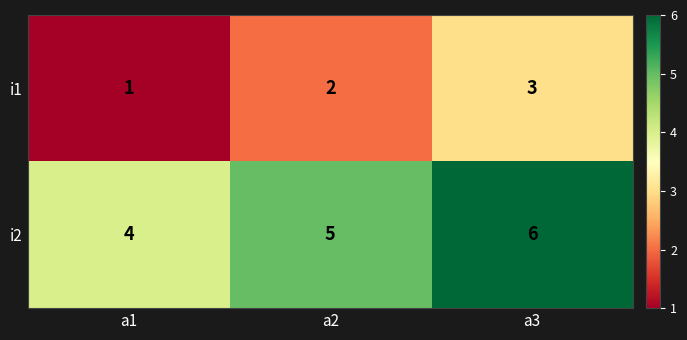

At which label is i2 closest to 5?

a2